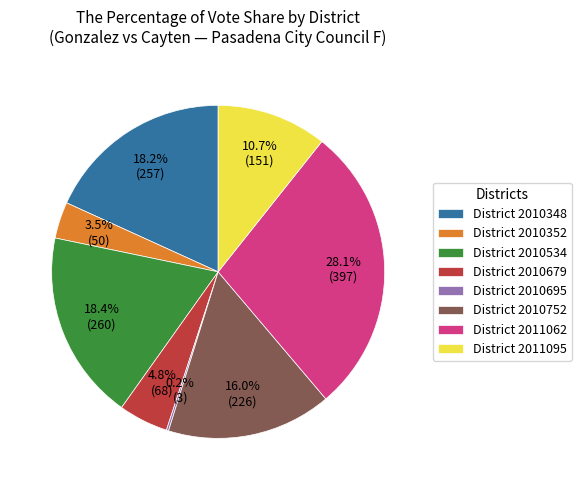

What is the ratio of the value at District 2010348 to the value at District 2010679?

3.8